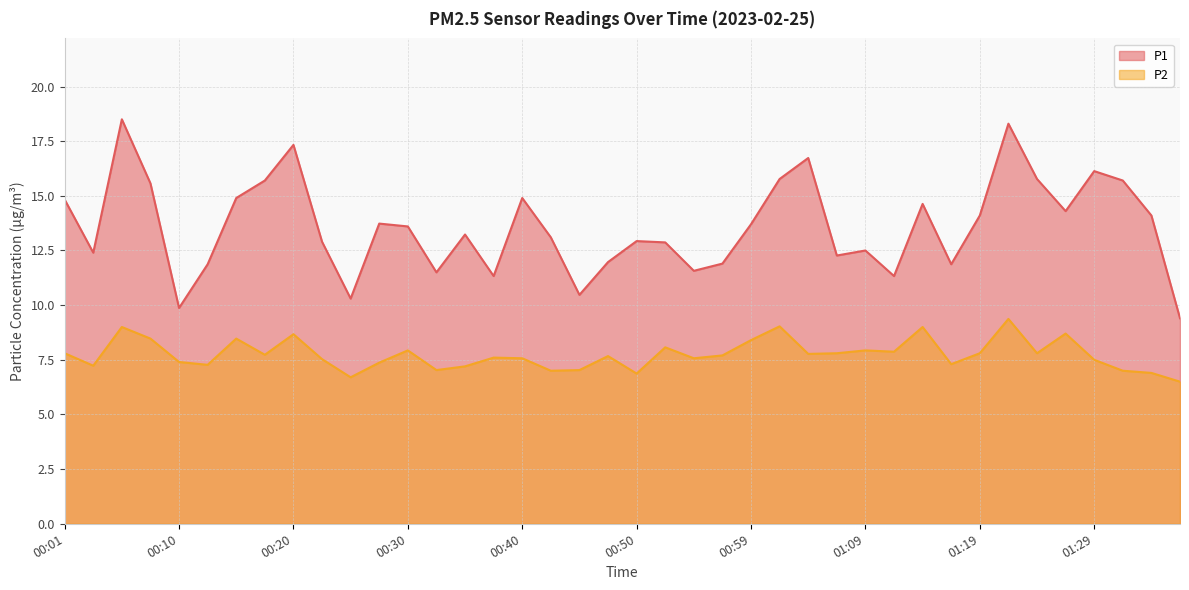

Is it true that P2 equals 9.4 at 00:35?

False